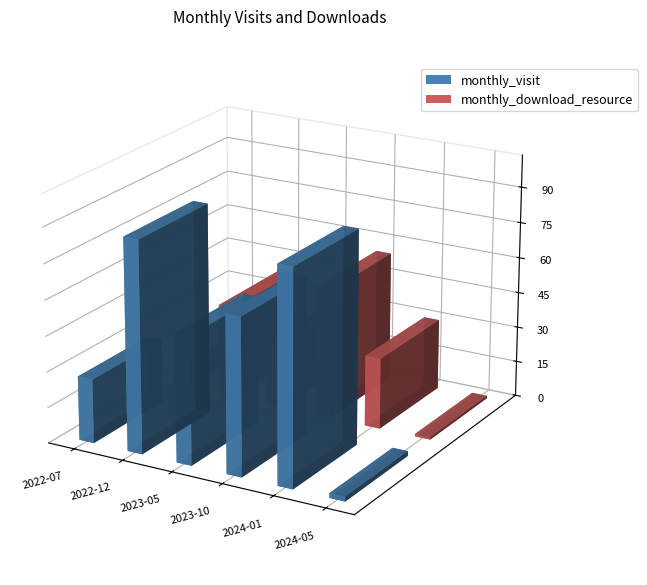

What is the sum of the monthly_download_resource values at 2022-12 and 2024-03?

58